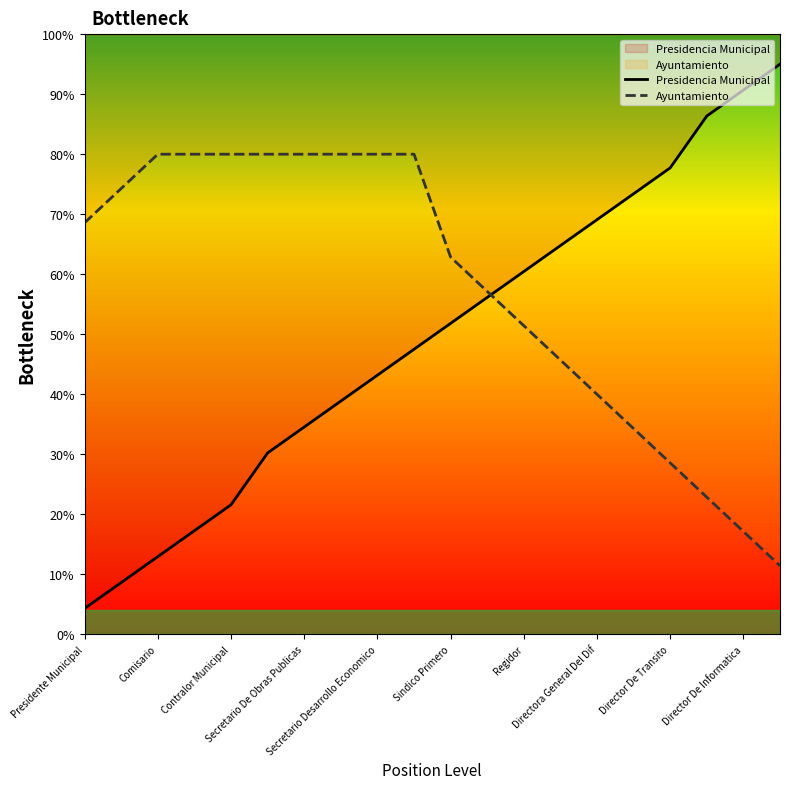

What are all the series names shown in the legend?

Presidencia Municipal, Ayuntamiento